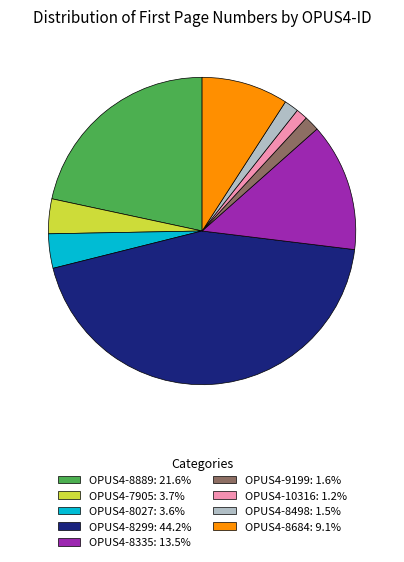

How many slices are in this pie chart?

9